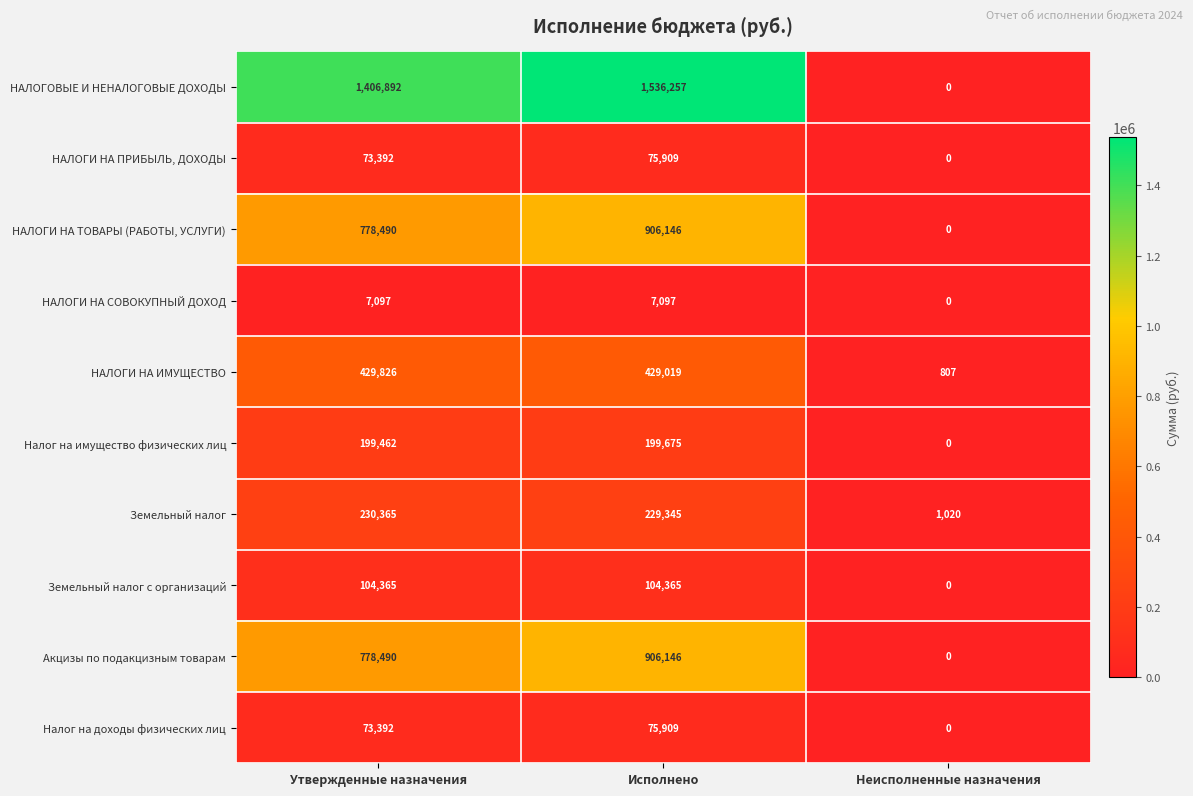

What is the lowest value of the НАЛОГИ НА ИМУЩЕСТВО series?

807